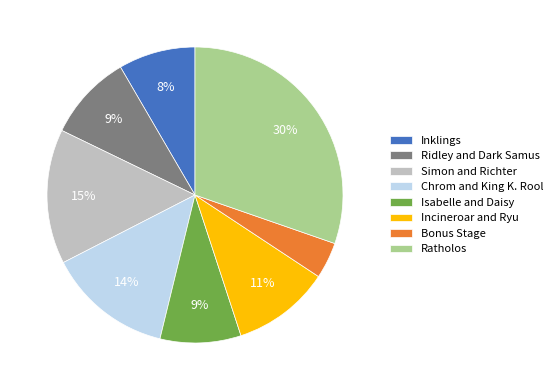

What is the ratio of the value at Simon and Richter to the value at Chrom and King K. Rool?

1.1